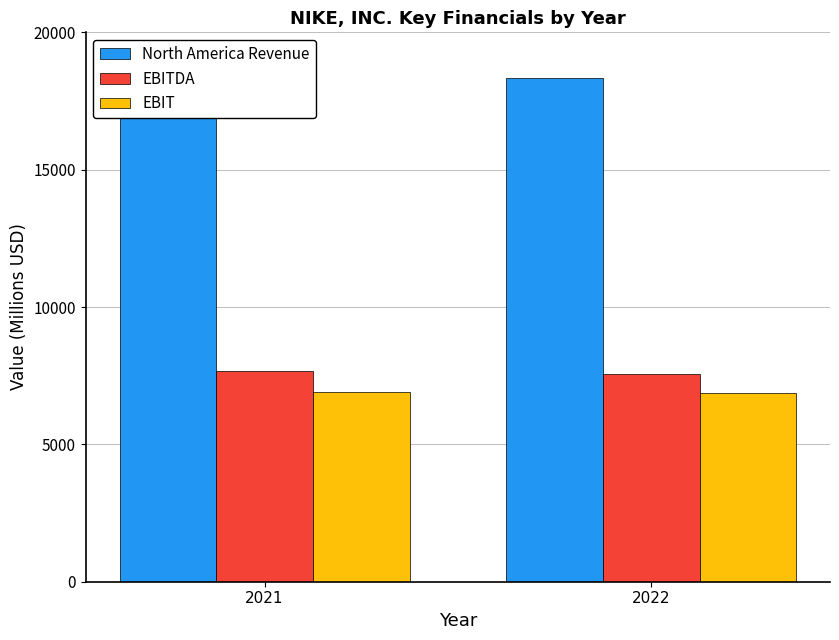

Are the bars grouped side by side (vs. stacked)?

Yes